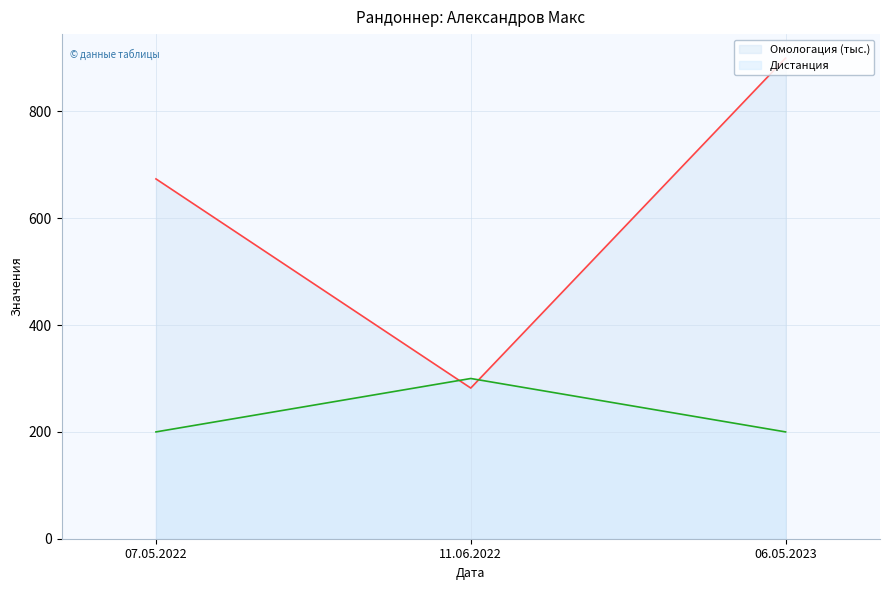

Count the Дистанция values in the range 200 to 300.

3